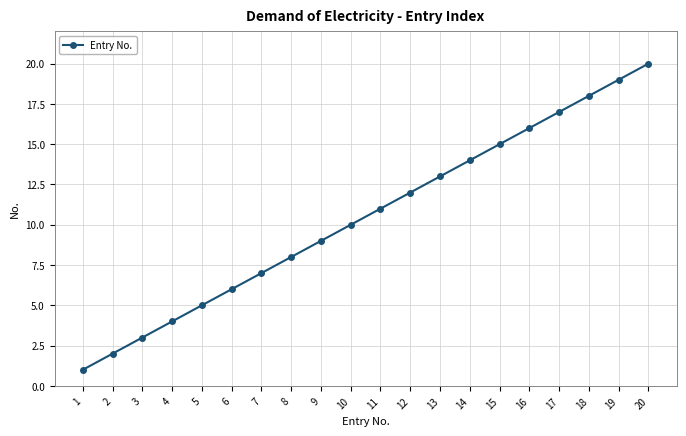

The value at 13 is 13. True or false?

True